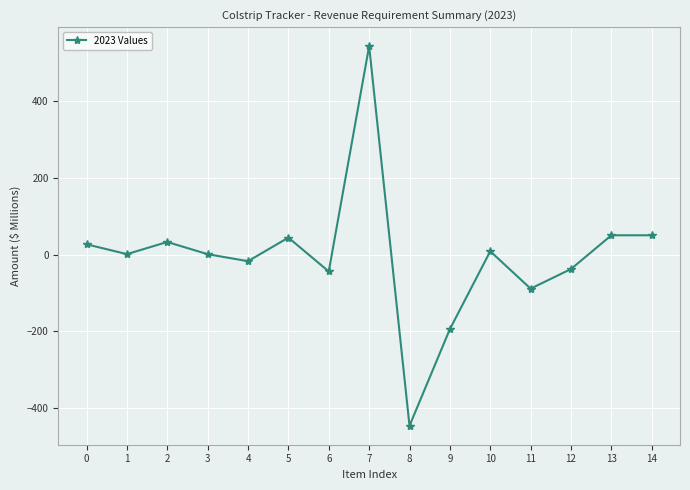

What is the value of the 7th point from the left?

-44.2